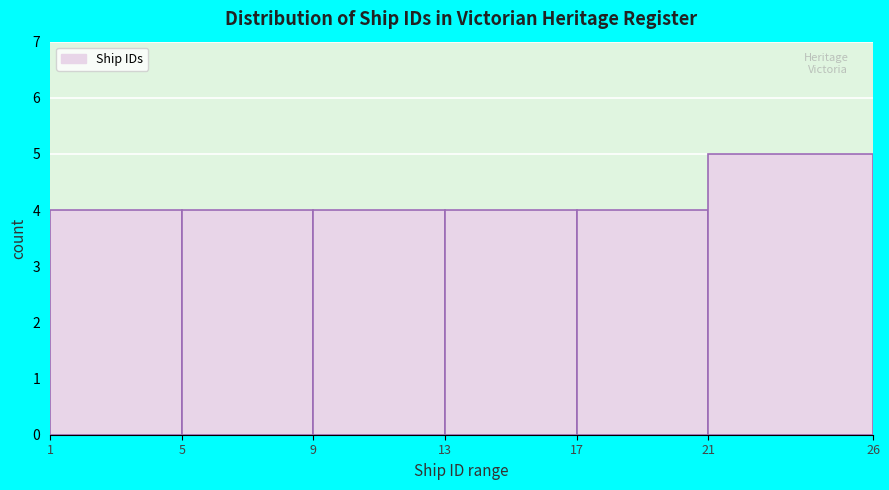

Over which range of the x-axis is the bar tallest?

21 to 26